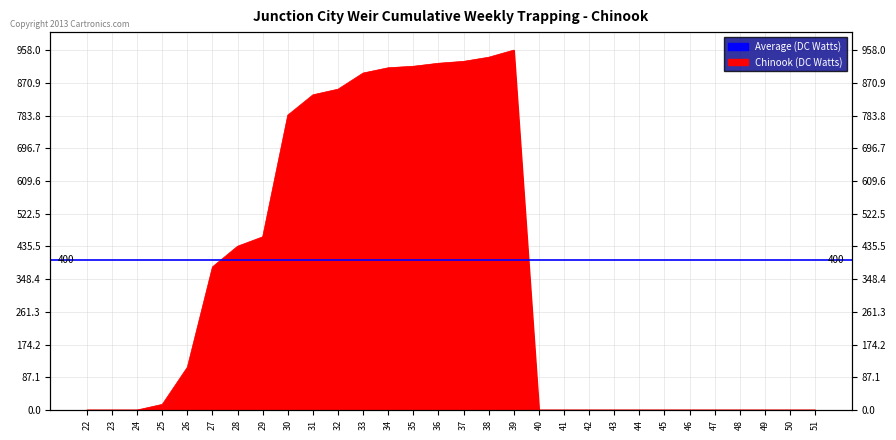

Reading left to right, extract all data points from this chart.

22=0	23=0	24=0	25=15	26=114	27=381	28=436	29=461	30=785	31=839	32=854	33=897	34=911	35=915	36=923	37=928	38=939	39=958	40=0	41=0	42=0	43=0	44=0	45=0	46=0	47=0	48=0	49=0	50=0	51=0